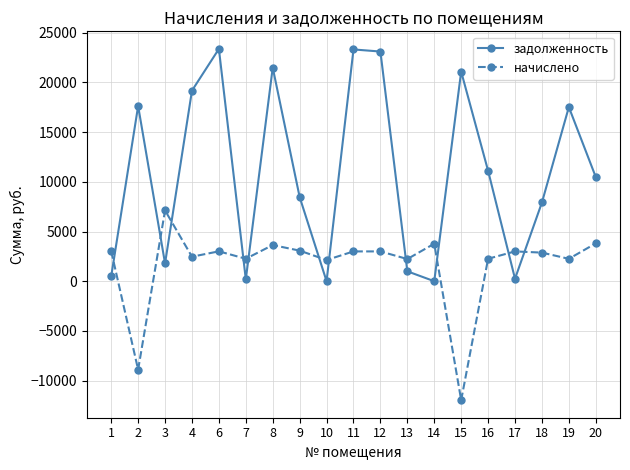

Where is the first local minimum for задолженность?

3